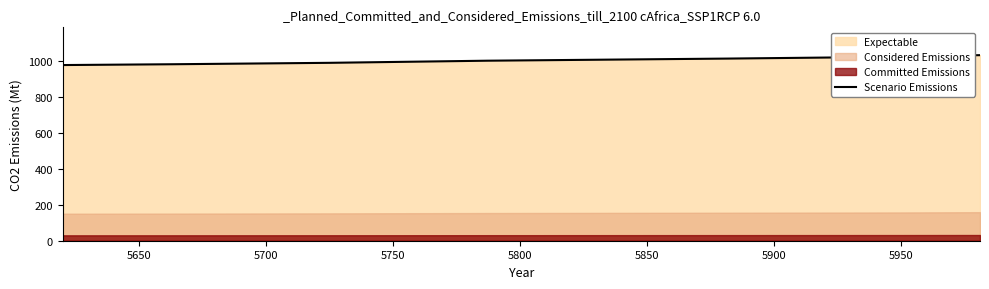

What is the highest value of the Scenario Emissions series?

1034.5